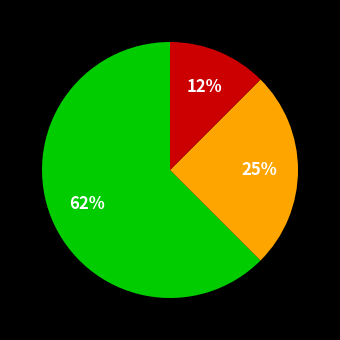

To the nearest percent, what is the average slice percentage?

33%